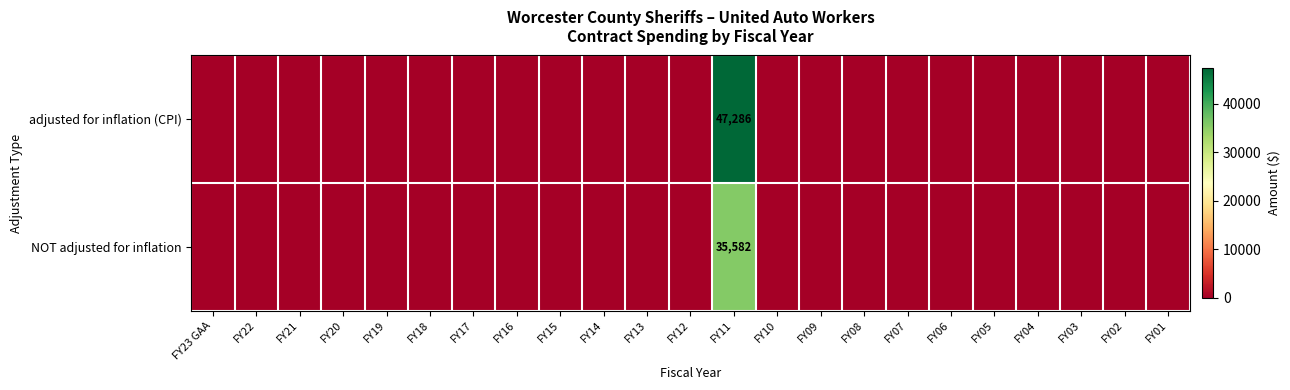

At which category is the sum across all series the highest?

FY11